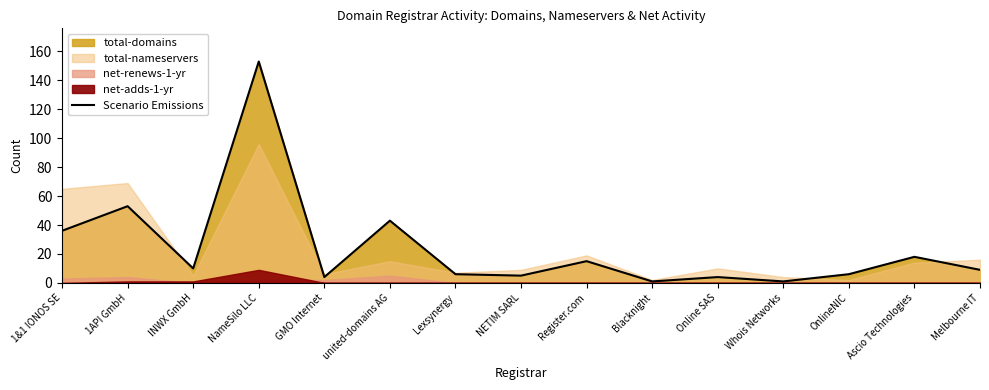

What is the average value?

24